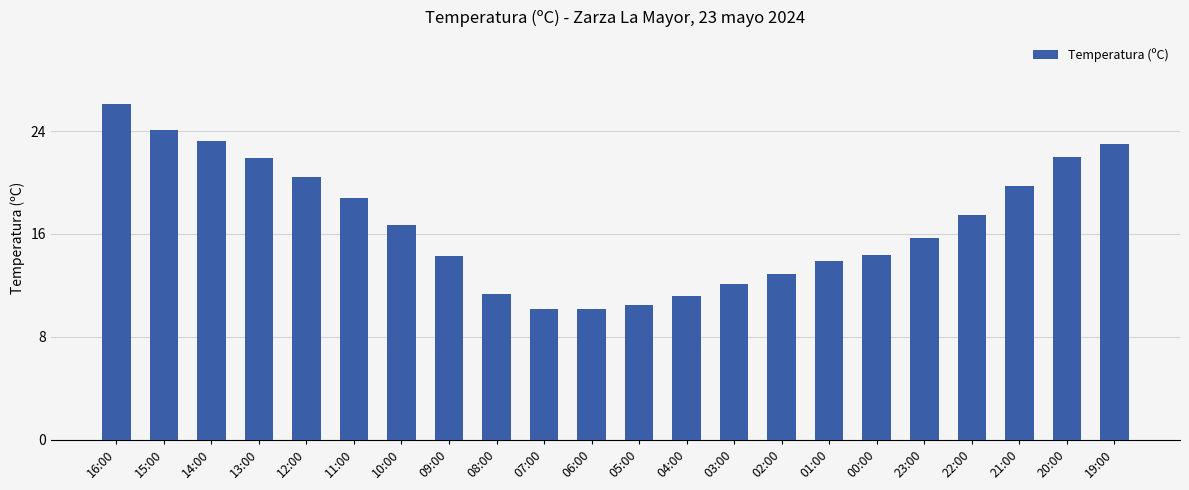

What is the sum of all values?

370.1